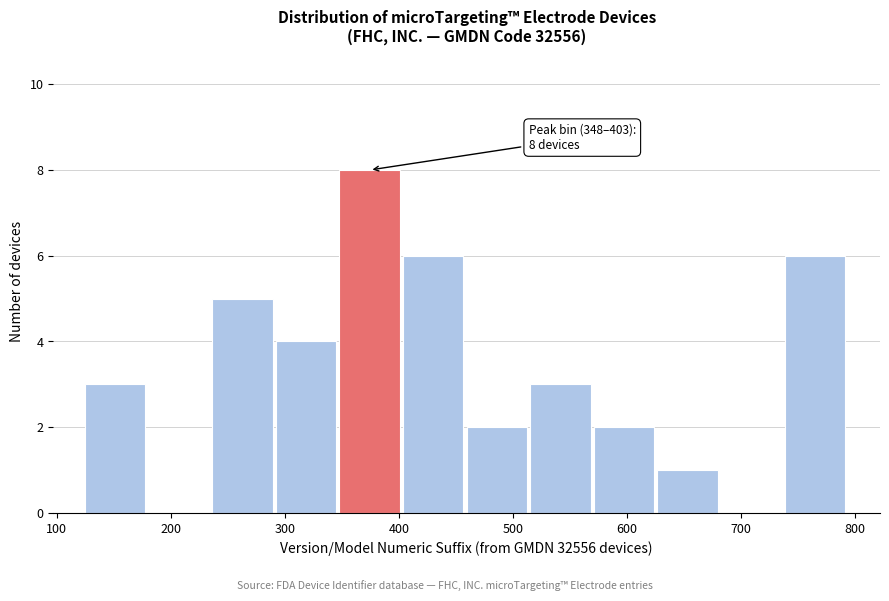

Which range on the x-axis has the tallest bar?

350 to 400